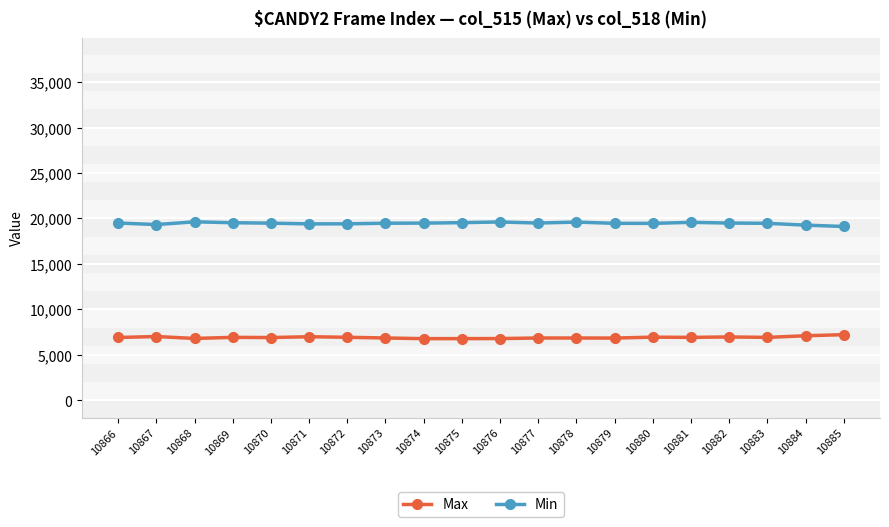

What is the sum of all Min values?

389400